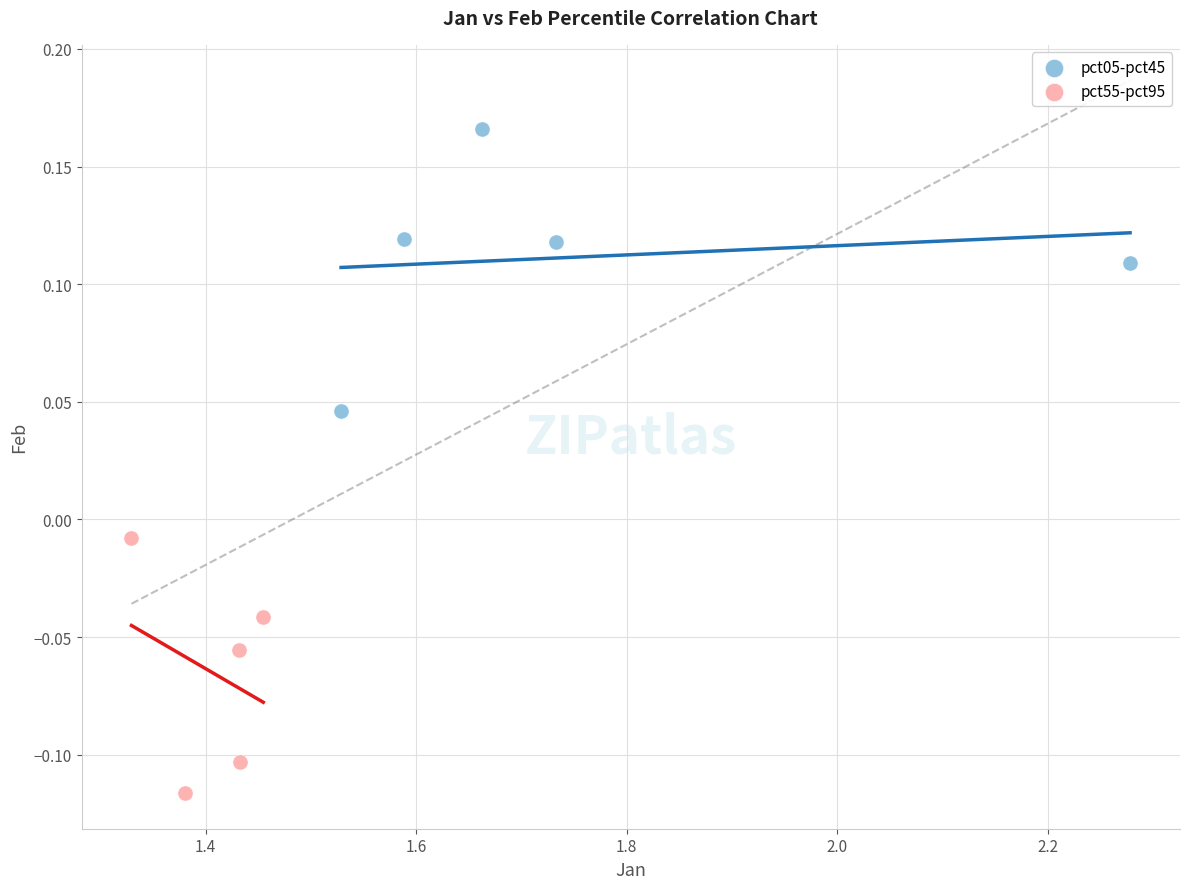

Which series has the widest spread of Y values?

pct05-pct45